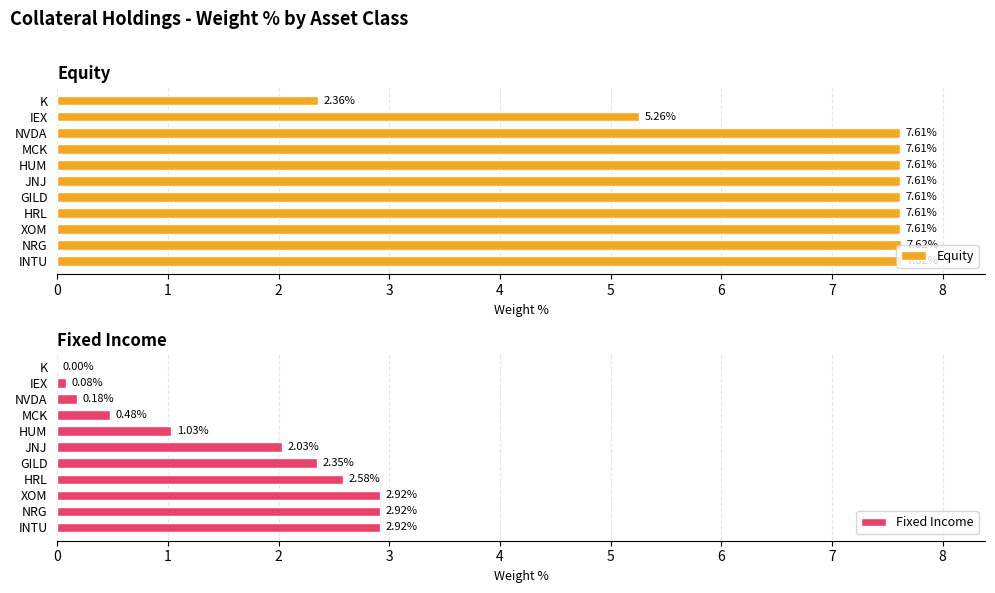

At which label is Equity closest to 4?

IEX